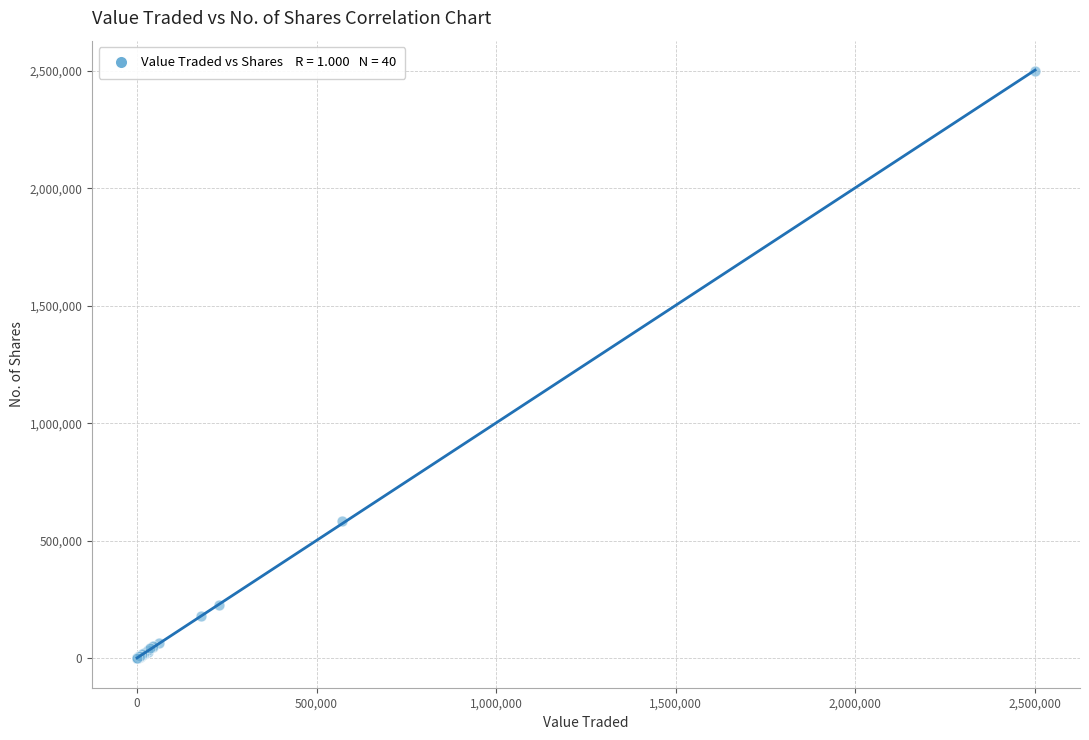

What Y value in the scatter plot is closest to 1250313?

582611